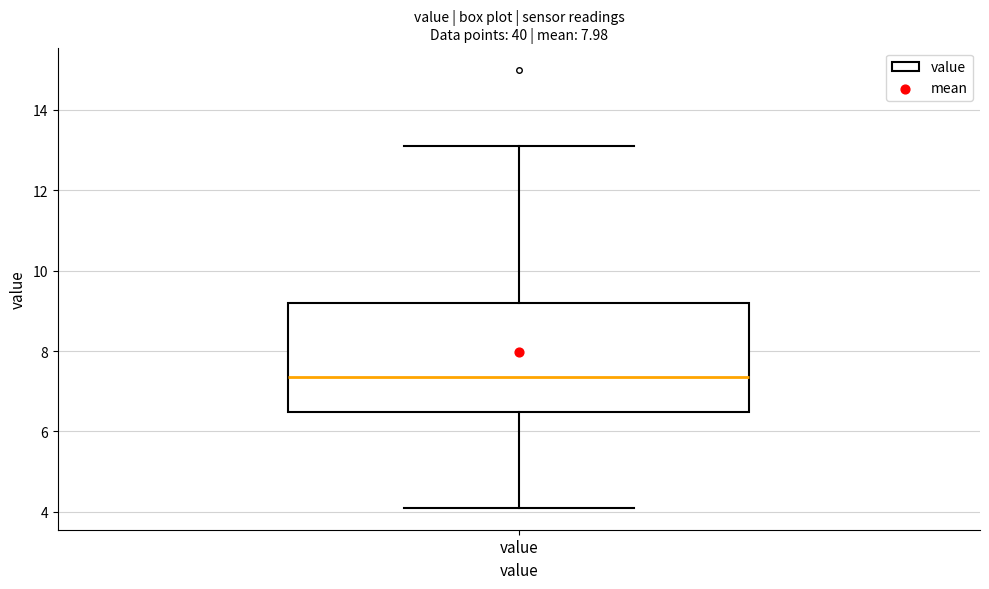

Transcribe this box plot: give where the median line is, the range the box spans, and where the two whiskers end, as read against the y-axis. The values are not printed on the chart, so give them approximately, as read against the axis.

median 7.4, box 6.4 to 9.2, whiskers 4.2 to 13.2